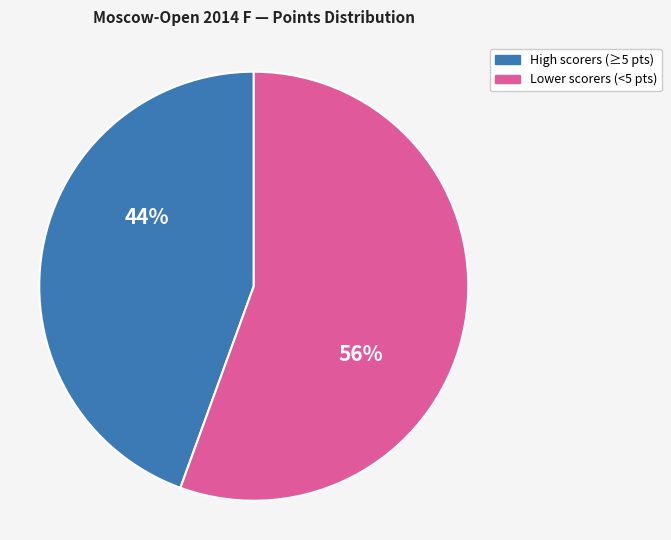

Is there a majority slice in this chart?

Yes